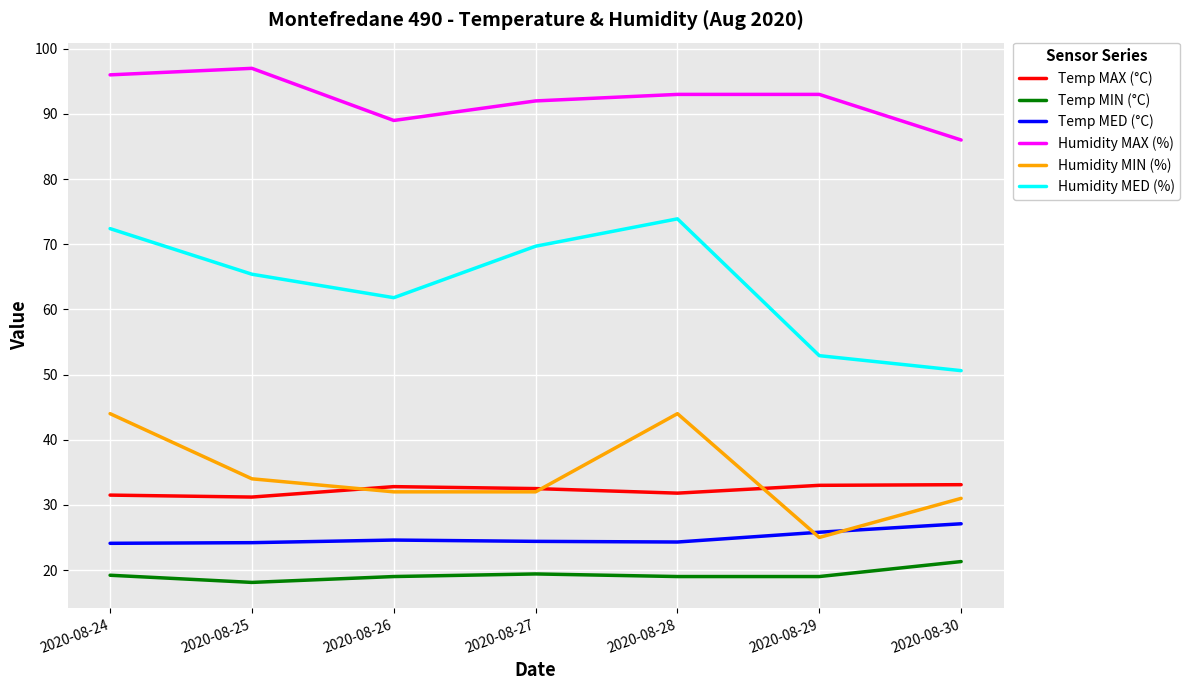

What is the smallest value displayed?

18.1